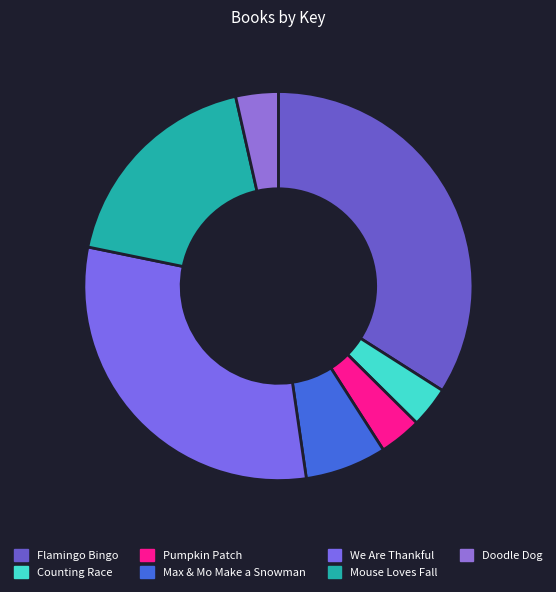

Is there a majority slice in this chart?

No